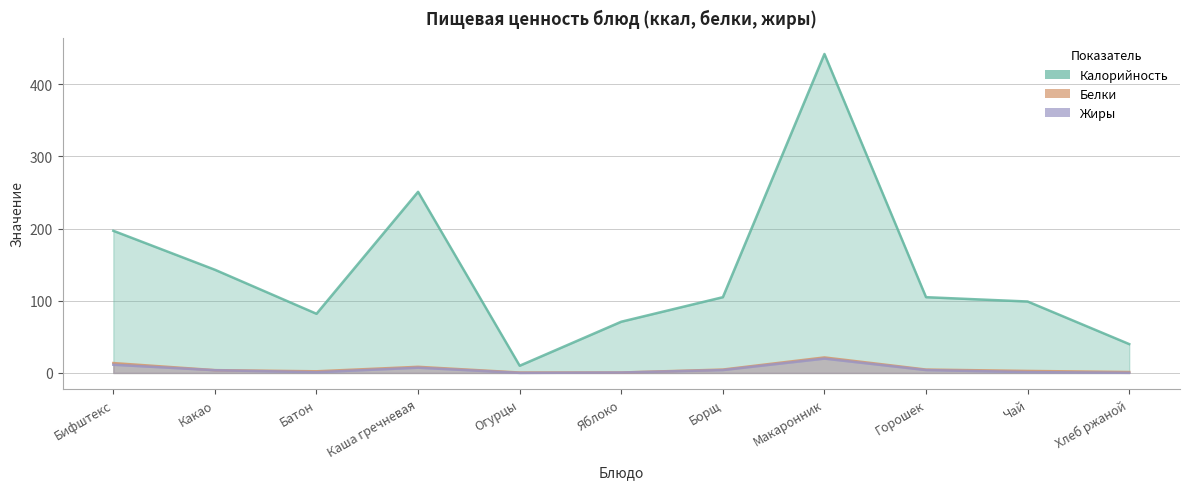

What is the label of the 7th point from the right?

Огурцы